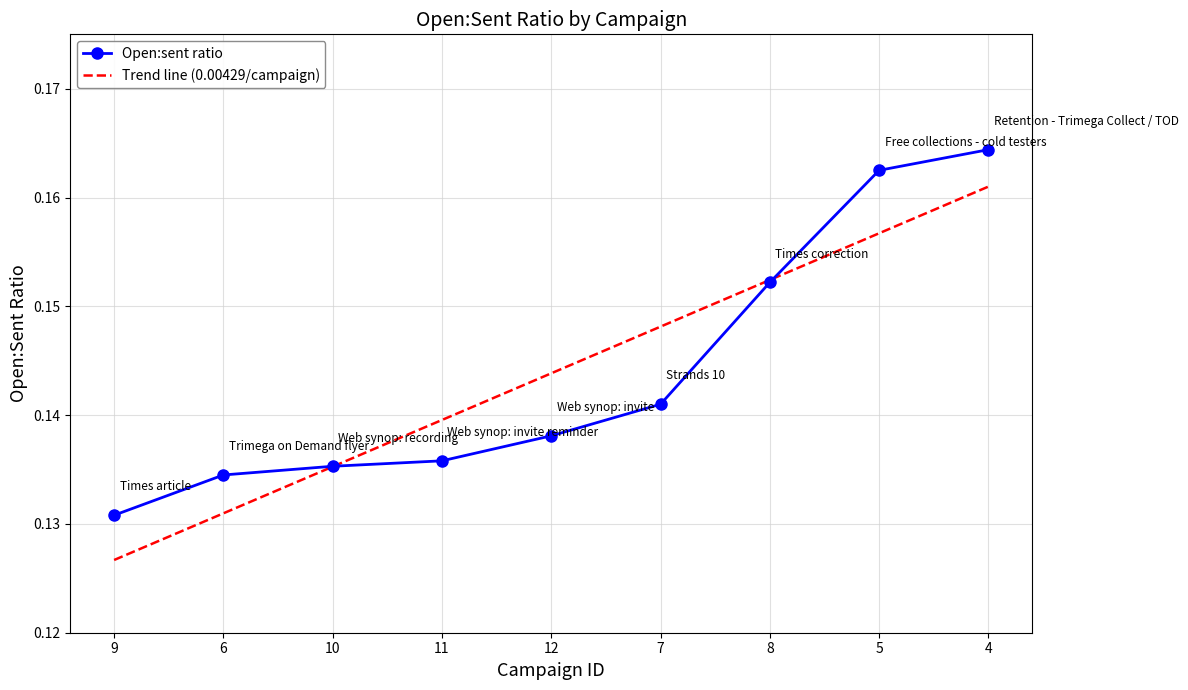

After their last crossing, which series has the higher values: Open:sent ratio or Trend line (0.00429/campaign)?

Open:sent ratio